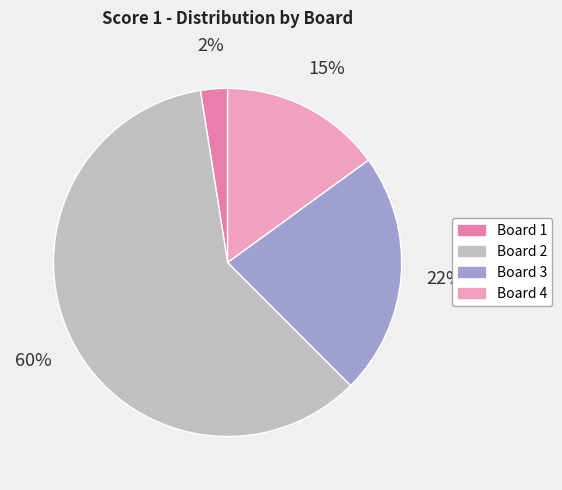

To the nearest percent, what portion does Board 4 represent?

15%